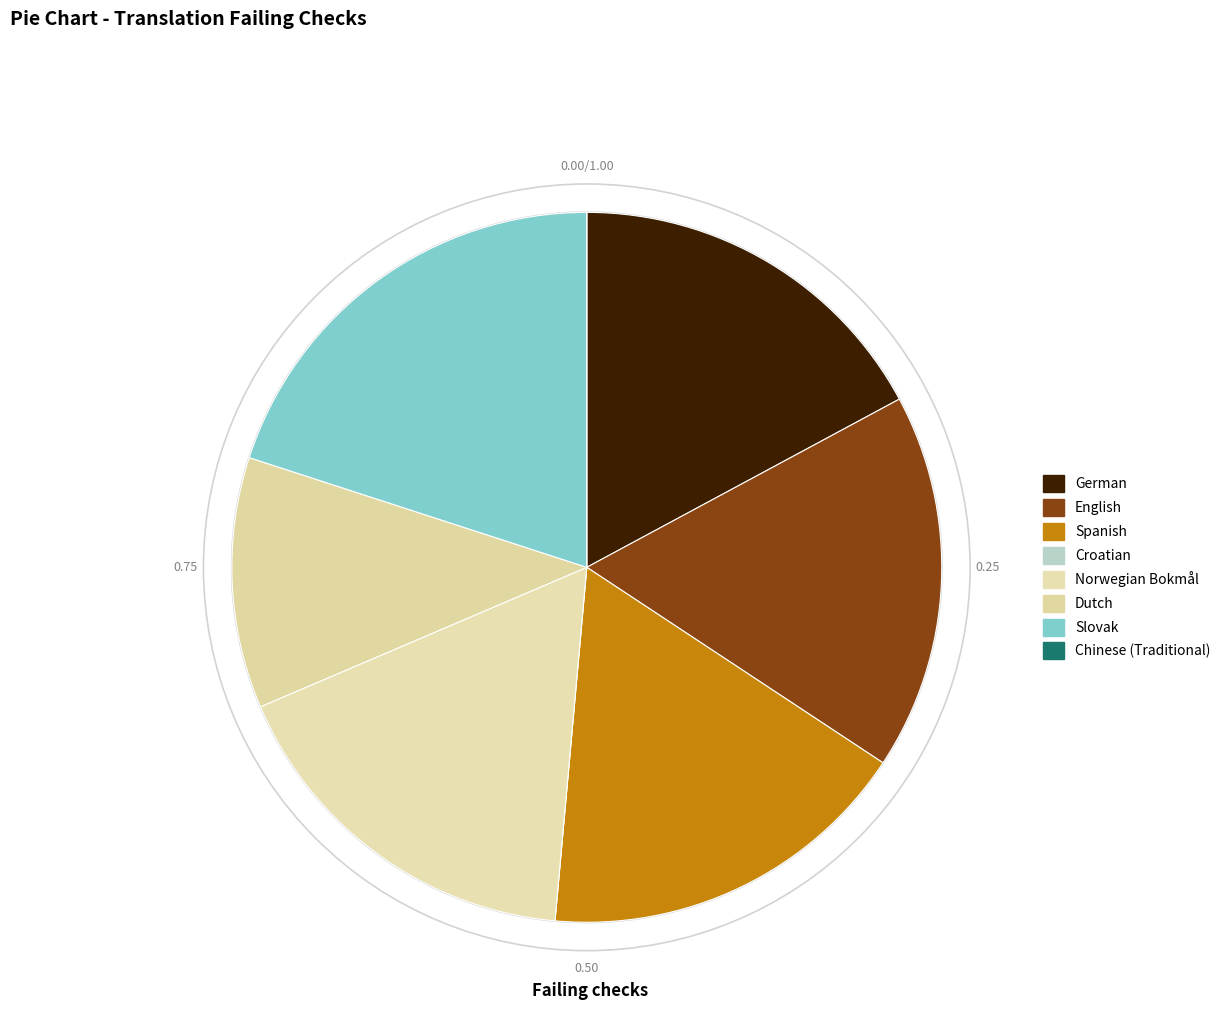

Approximately how many times larger is the value at Spanish compared to German?

1.0